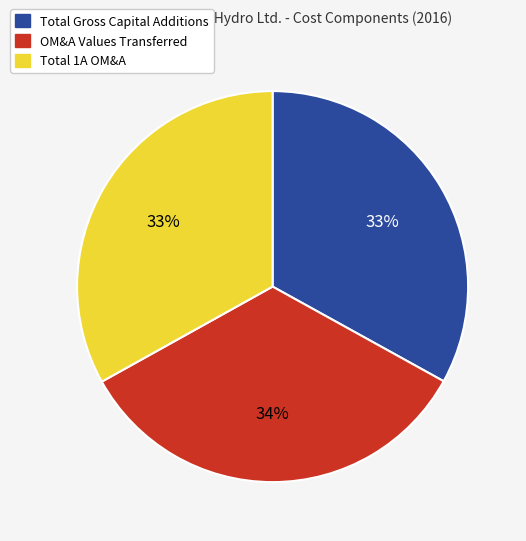

Which slice is the largest?

OM&A Values Transferred